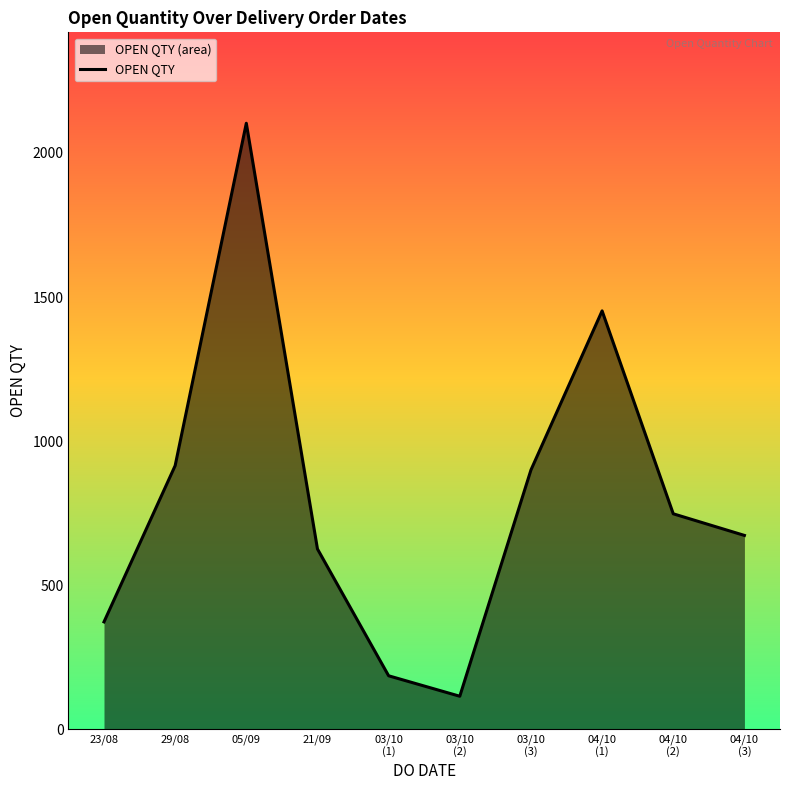

Where is the first local maximum?

05/09